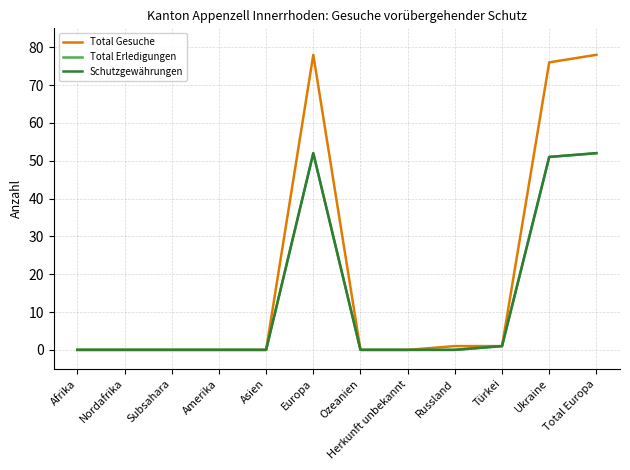

How many lines are shown in the chart?

3